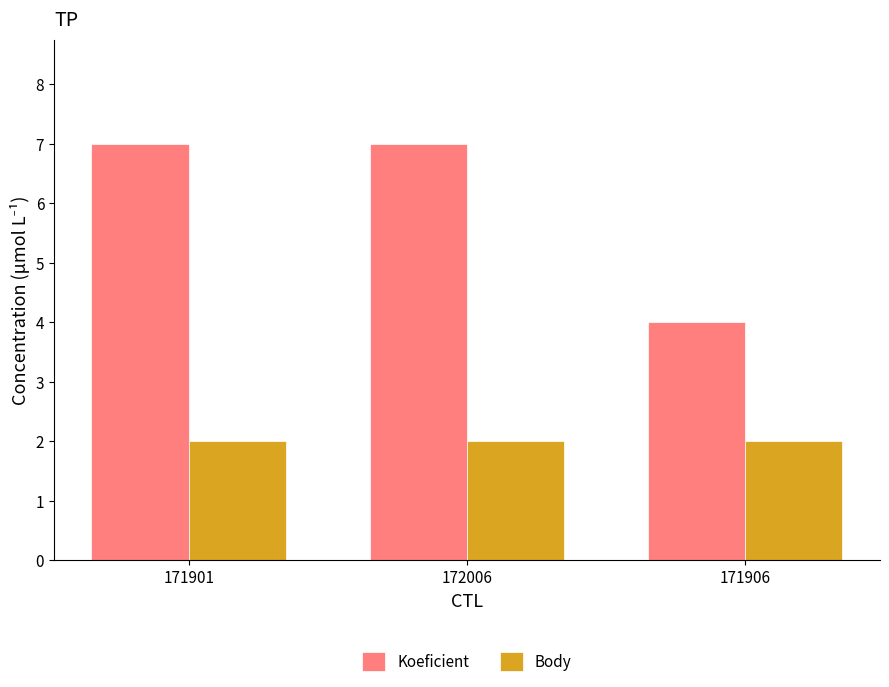

At how many categories does at least one series exceed 5?

2